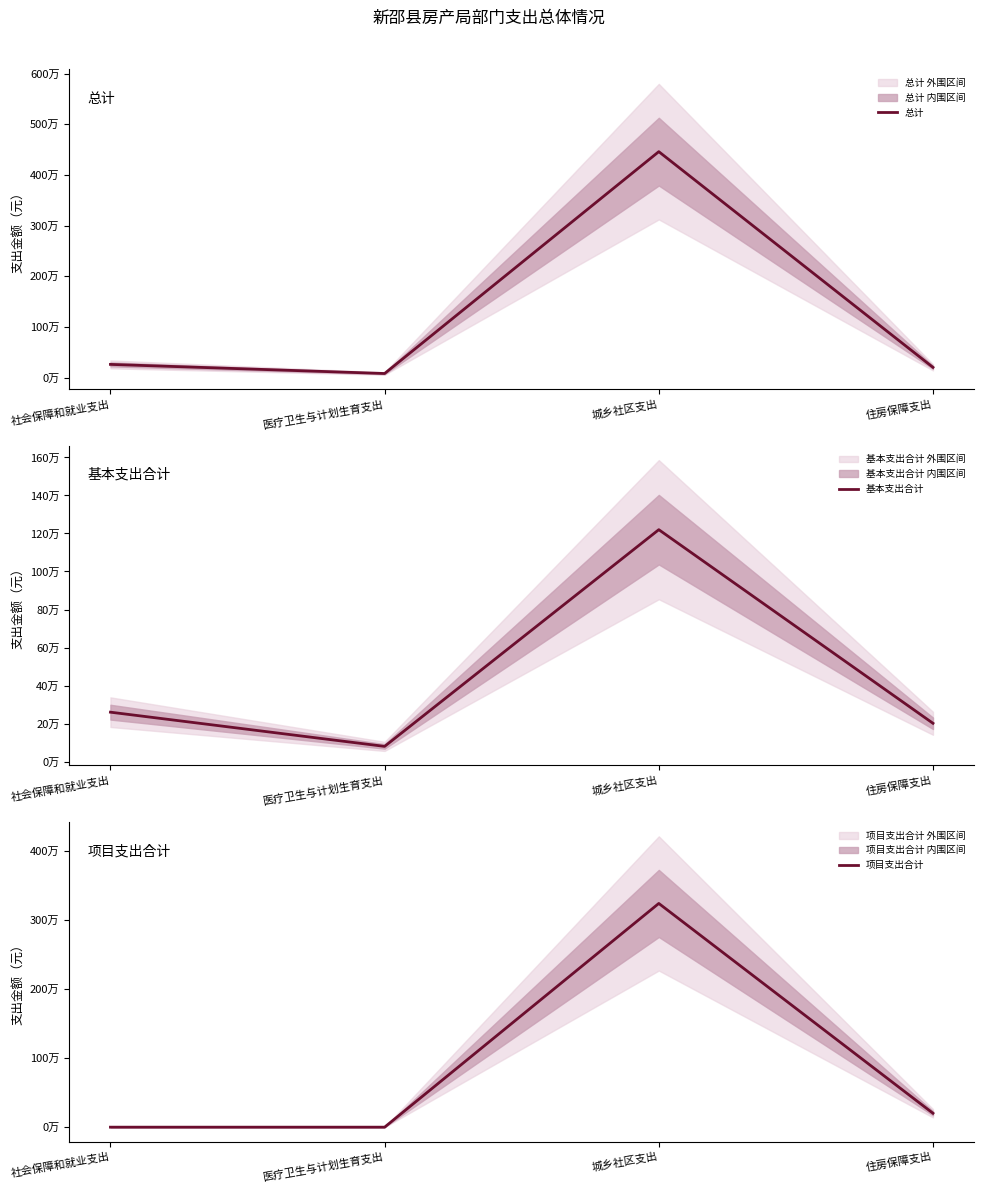

What is the difference between the second highest and second lowest values in the 项目支出合计 series?

201399.8